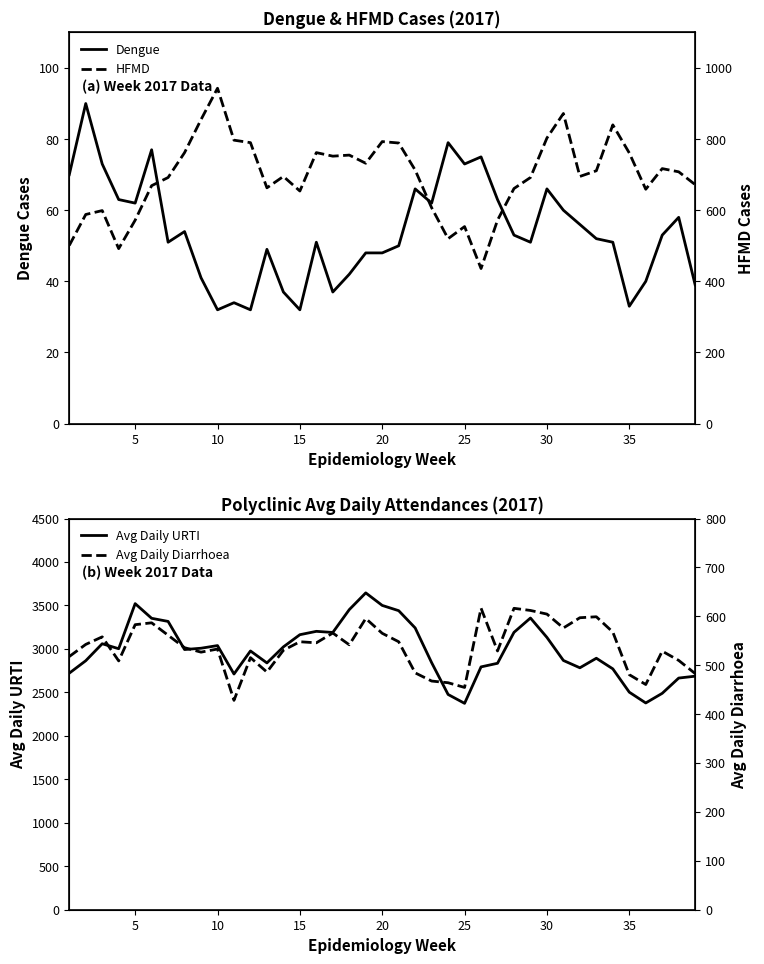

The value of Dengue at 10 is 51. True or false?

False